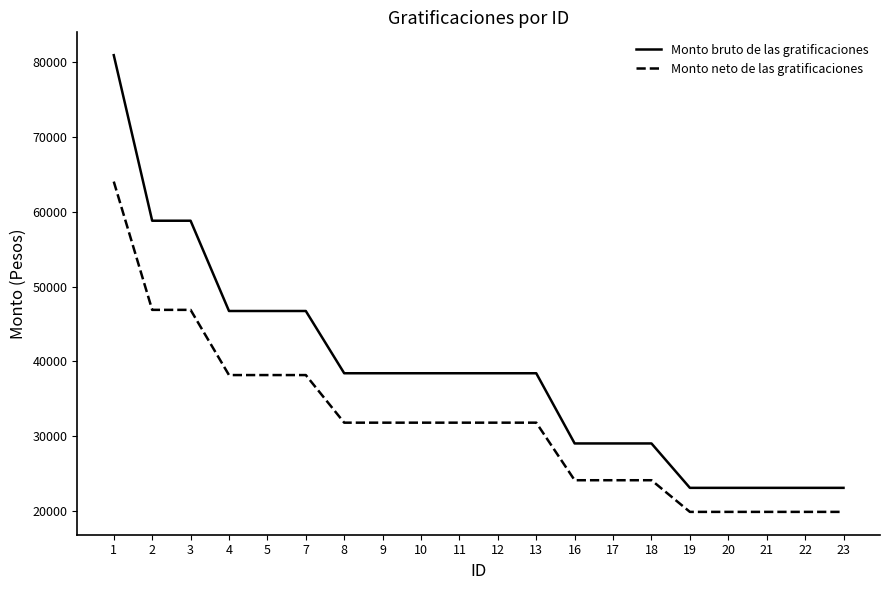

What is the spread (max minus min) of values at 18?

4922.4